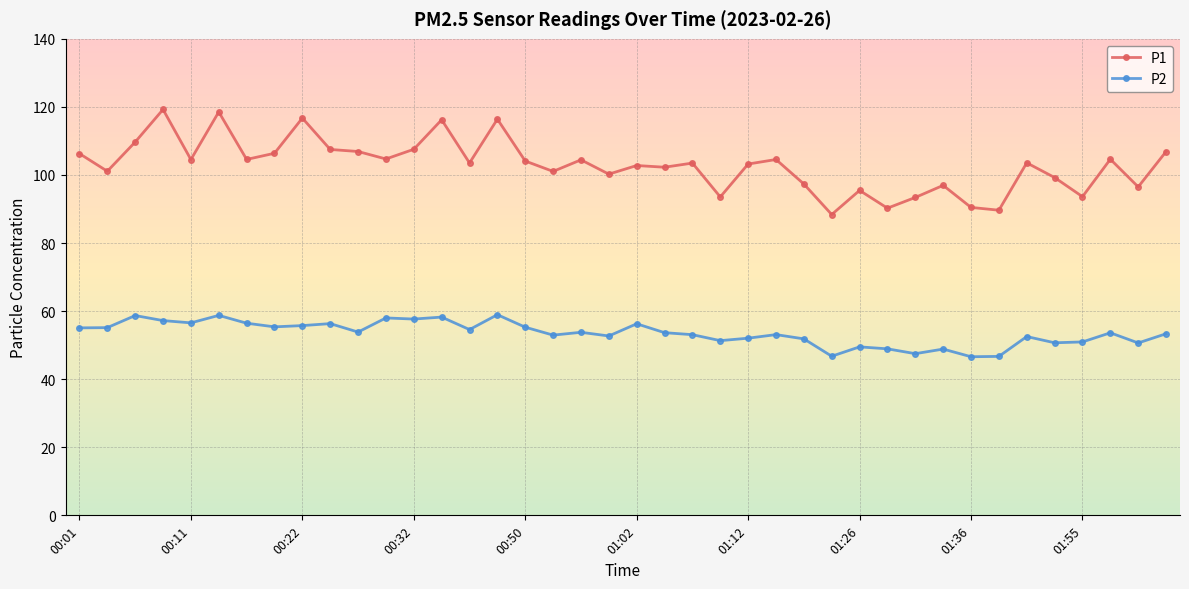

What is the value of the P2 point at the 29th from the left?

49.5